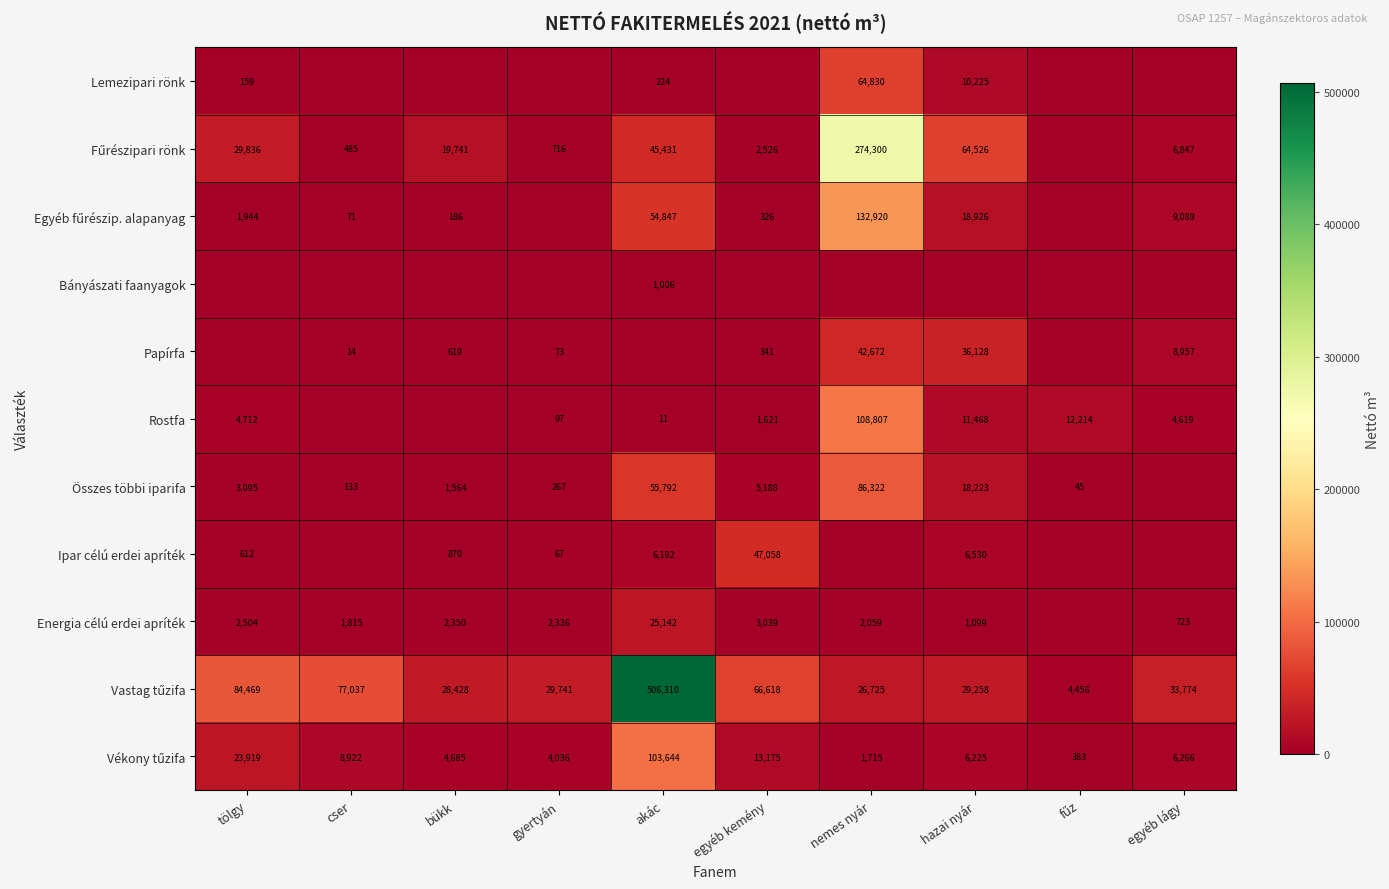

What is the sum of the Energia célú erdei apríték values at bükk and cser?

4165